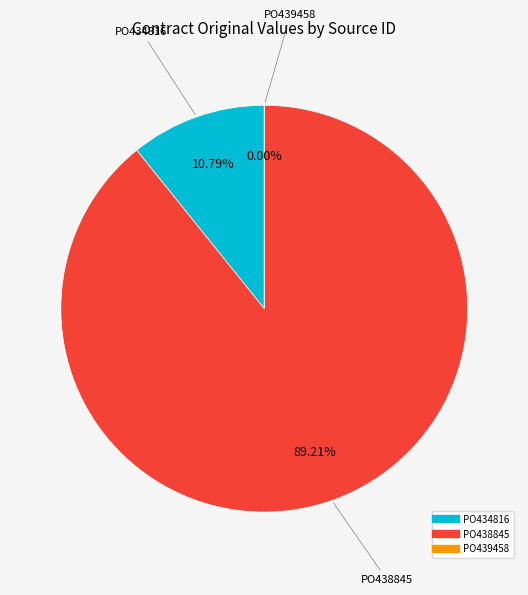

Which has a higher value, PO438845 or PO439458?

PO438845